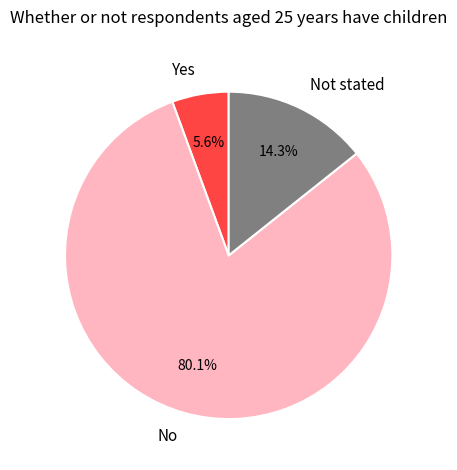

Approximately how many times larger is the value at No compared to Not stated?

5.6